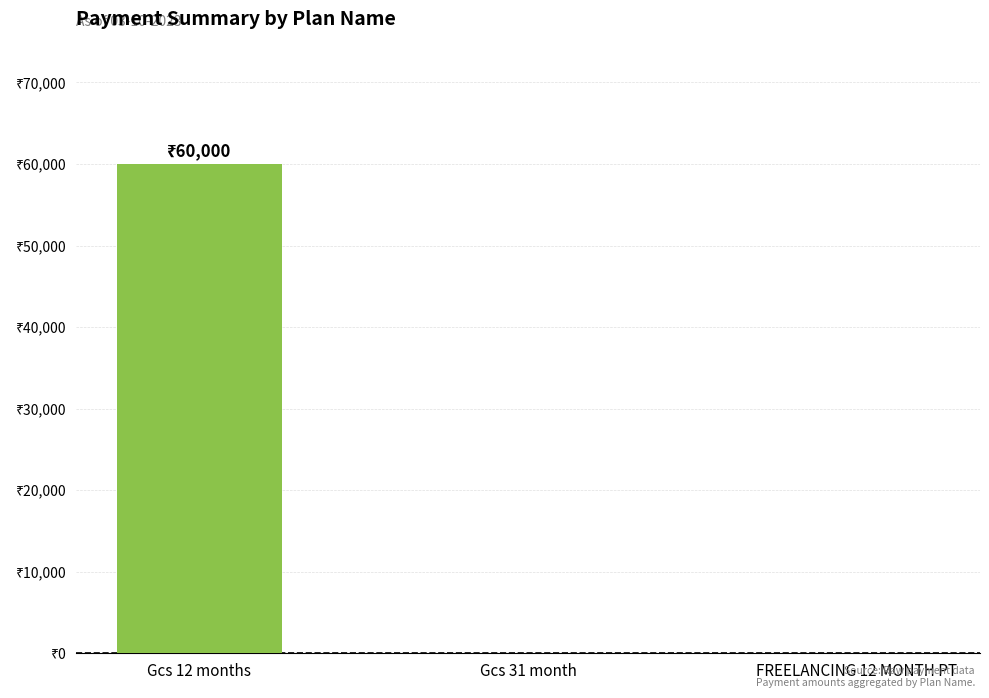

Which category has the highest value across all series?

Gcs 12 months